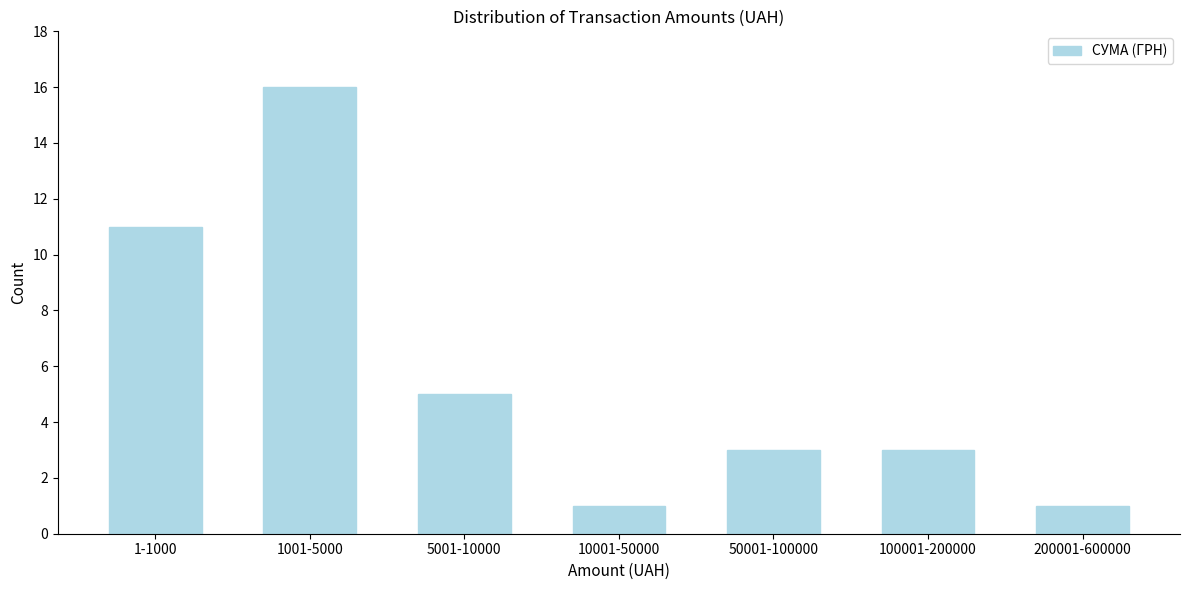

Reading right to left, what are all the values shown in this chart?

200001-600000=1	100001-200000=3	50001-100000=3	10001-50000=1	5001-10000=5	1001-5000=16	1-1000=11